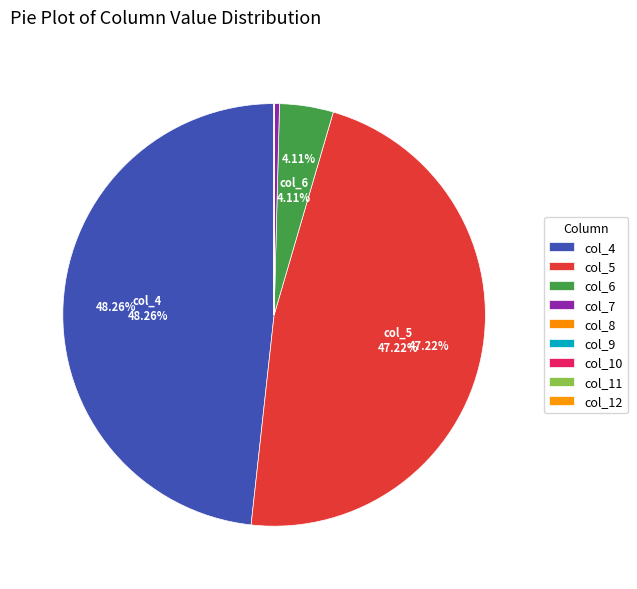

Which slice is the smallest?

col_12